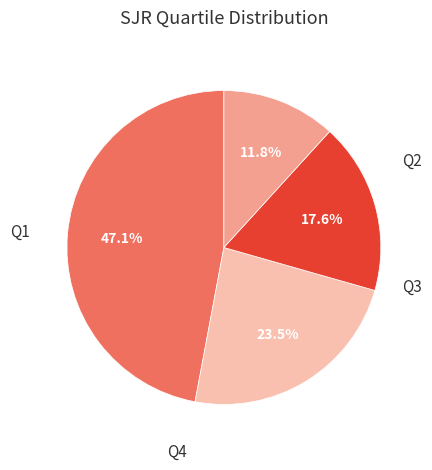

Does any single category account for the majority?

No